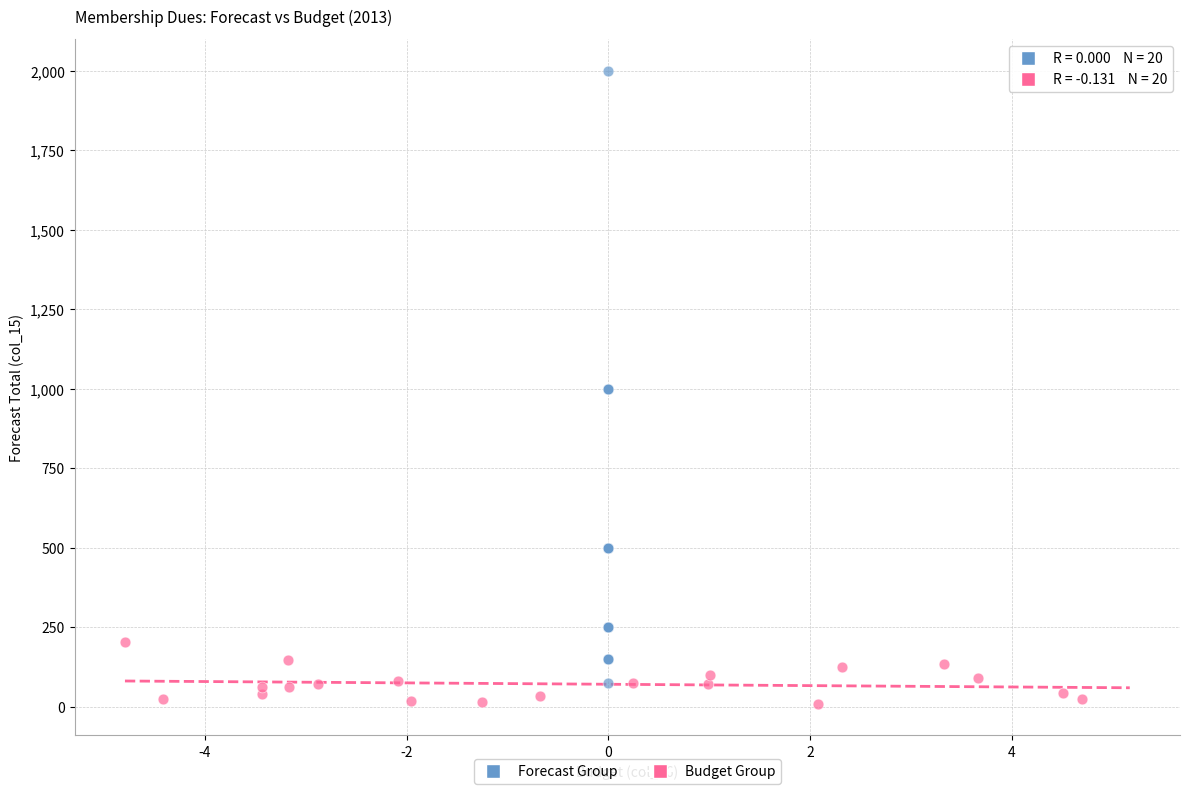

Which series reaches the maximum Y coordinate?

Forecast Group